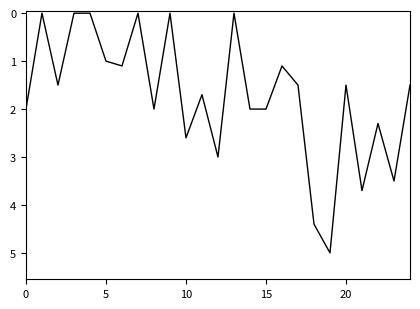

What is the difference between the maximum and minimum values?

5.0